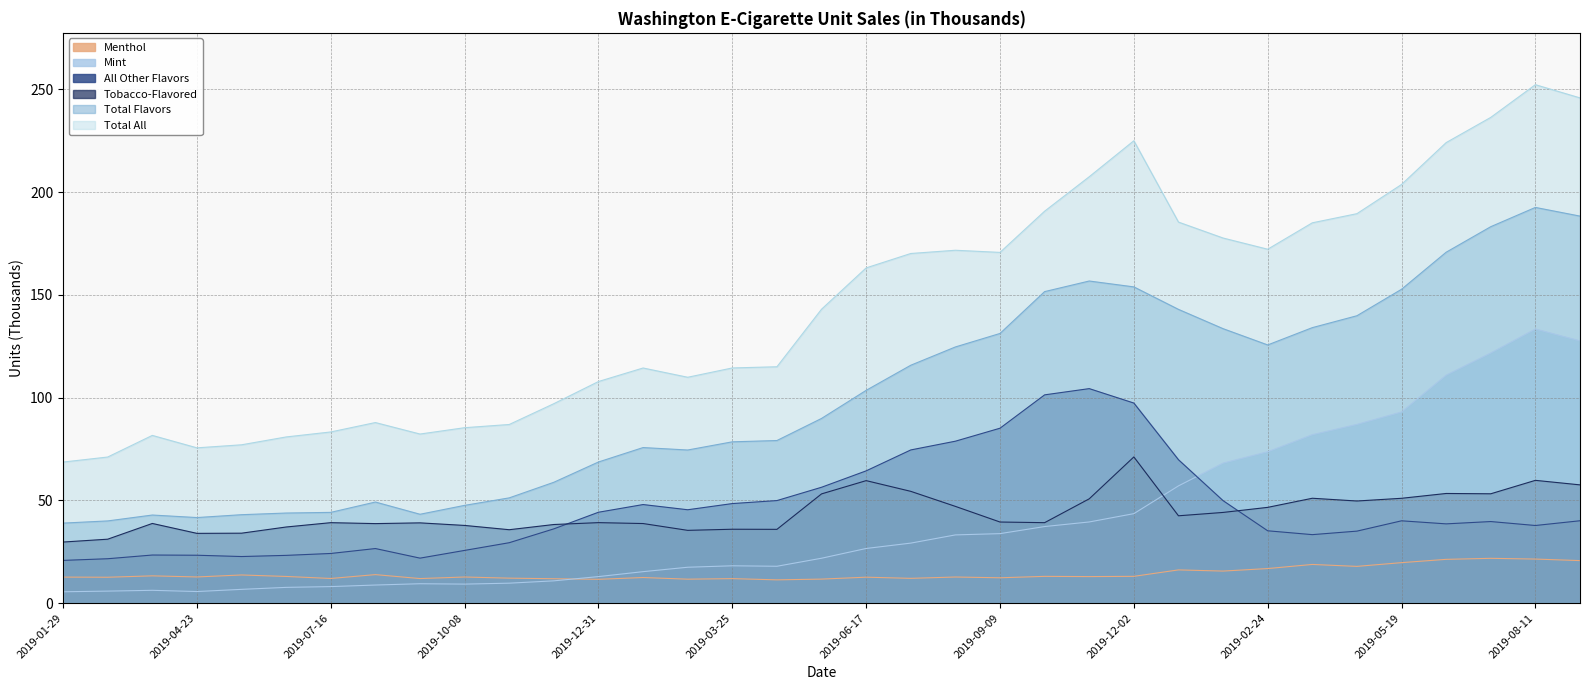

Which series changed the most between 2019-04-22 and 2019-09-08?

Total All